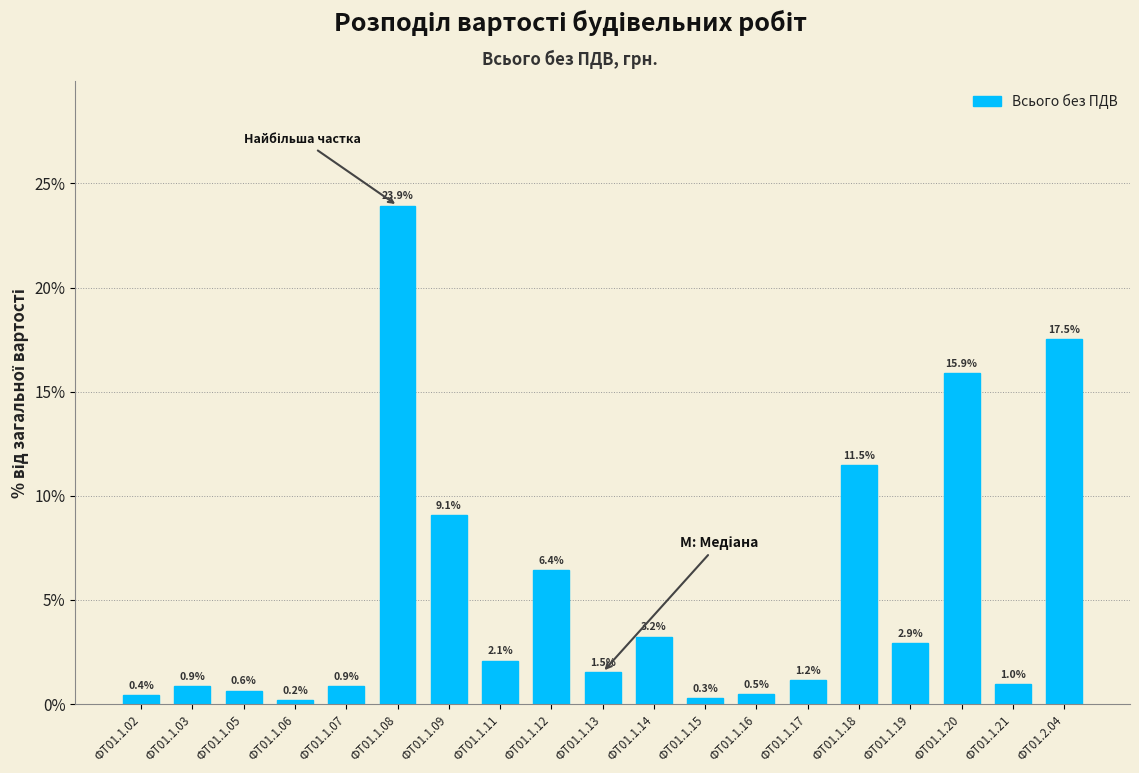

Reading right to left, transcribe all the data shown in this chart.

ФТ01.2.04=17.5	ФТ01.1.21=1.0	ФТ01.1.20=15.9	ФТ01.1.19=2.9	ФТ01.1.18=11.5	ФТ01.1.17=1.2	ФТ01.1.16=0.5	ФТ01.1.15=0.3	ФТ01.1.14=3.2	ФТ01.1.13=1.5	ФТ01.1.12=6.4	ФТ01.1.11=2.1	ФТ01.1.09=9.1	ФТ01.1.08=23.9	ФТ01.1.07=0.9	ФТ01.1.06=0.2	ФТ01.1.05=0.6	ФТ01.1.03=0.9	ФТ01.1.02=0.4